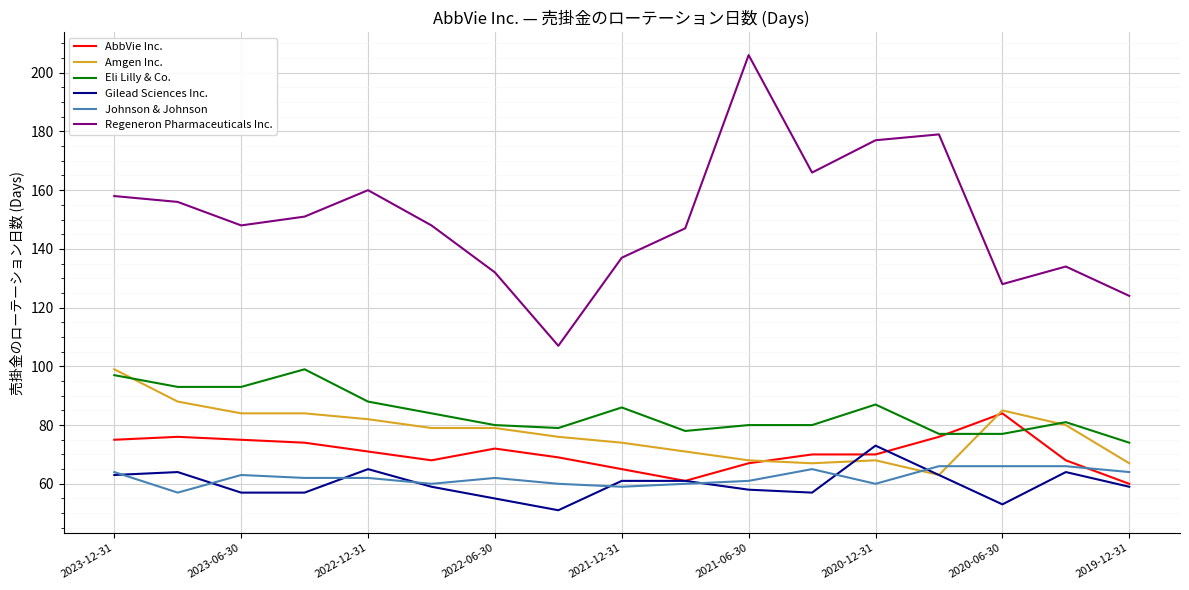

What is the highest value of the Amgen Inc. series?

99